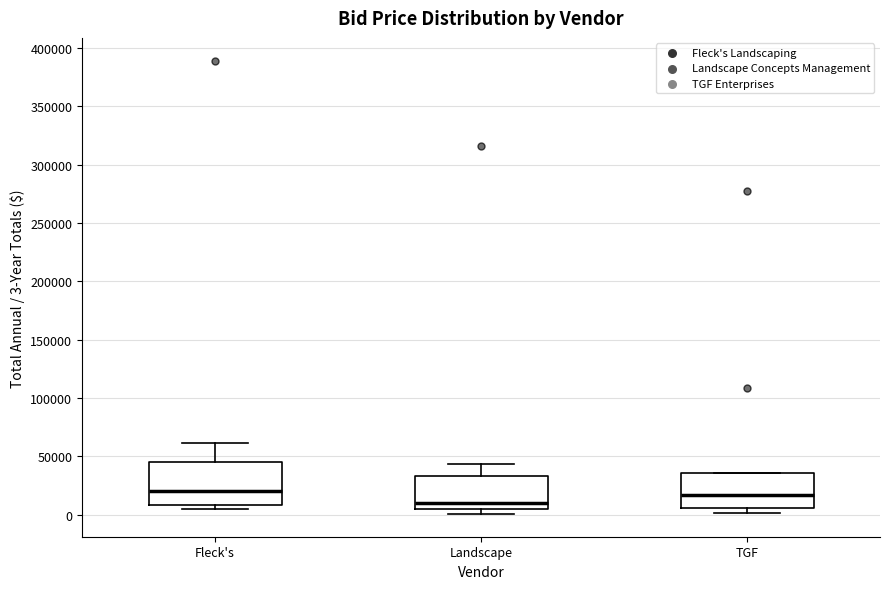

Which box has the lowest median line?

Landscape